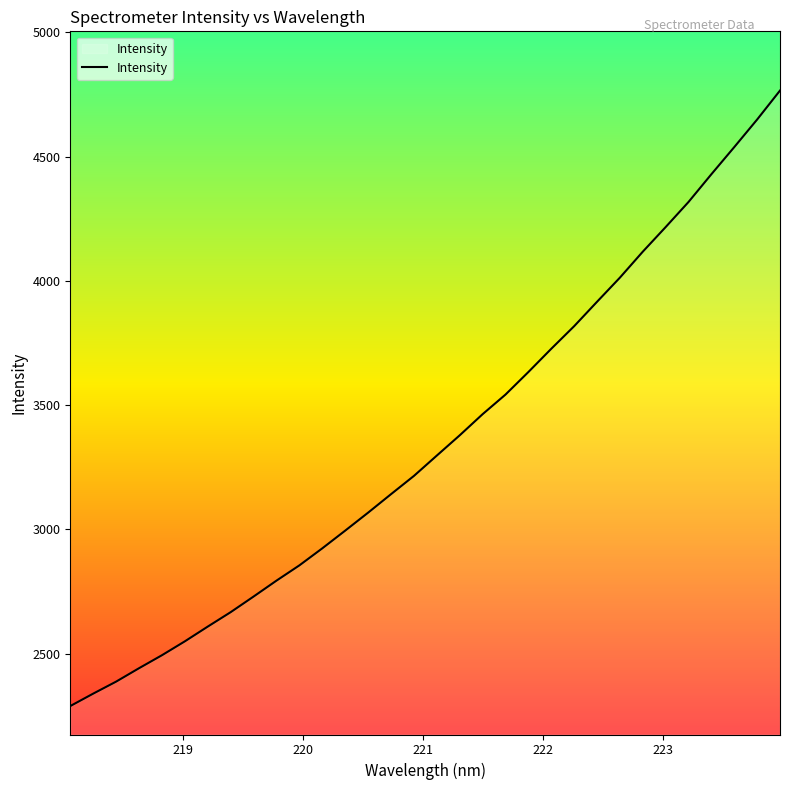

What is the maximum value shown in the chart?

4765.9